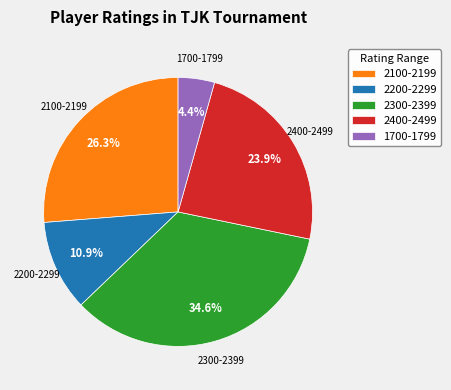

What is the largest slice in the pie chart?

2300-2399